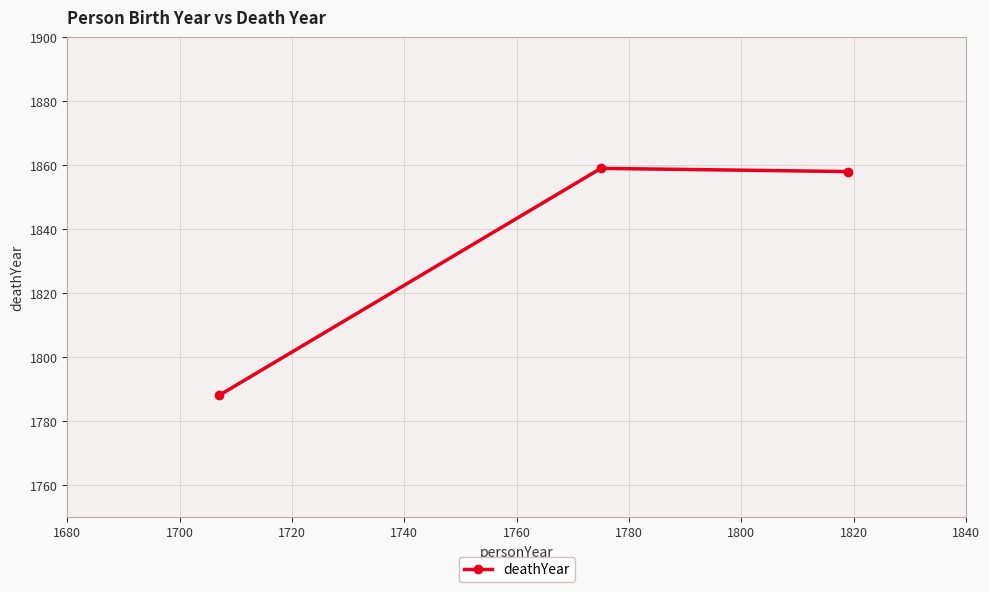

How many values are below 1858?

1